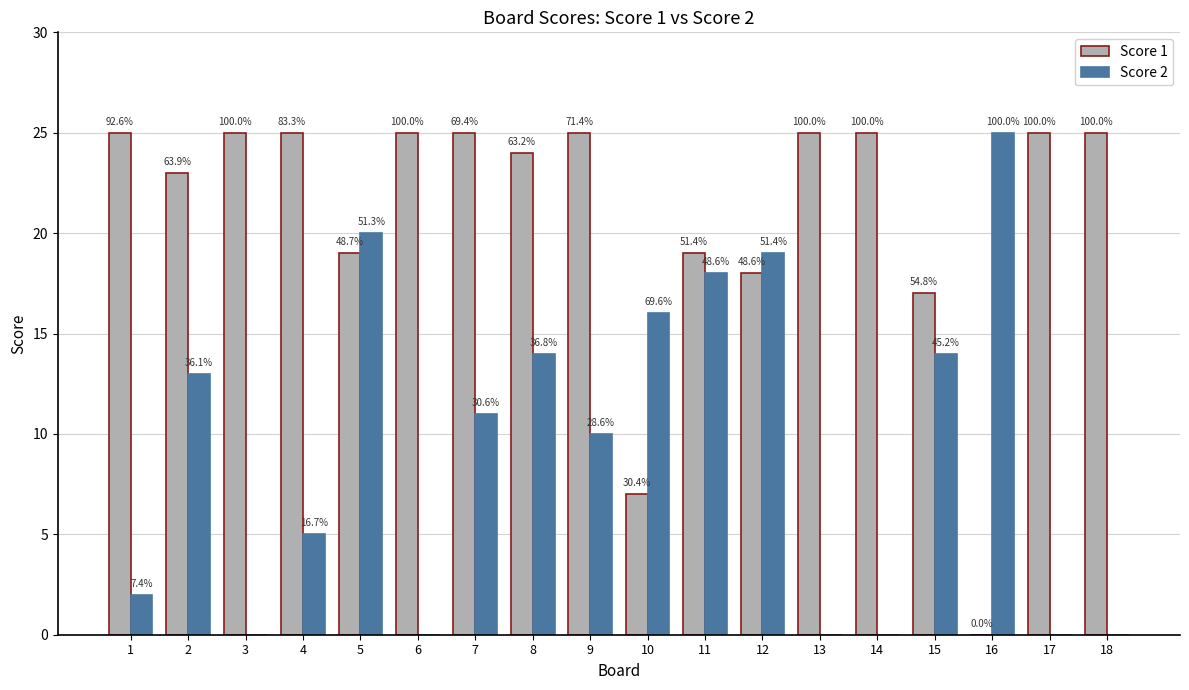

Are the bars horizontal?

No